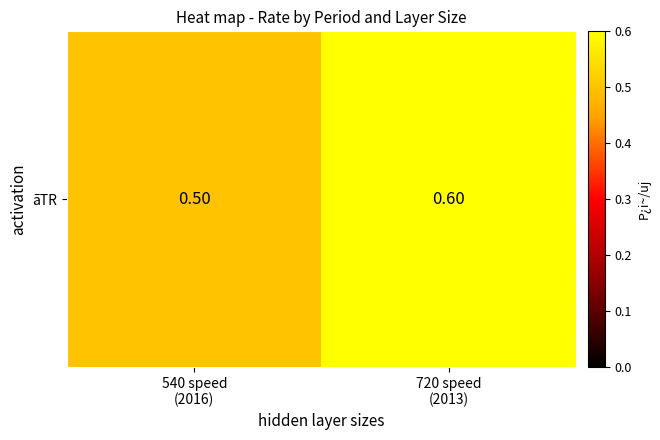

The value at 540 speed
(2016) is 0.5. True or false?

True